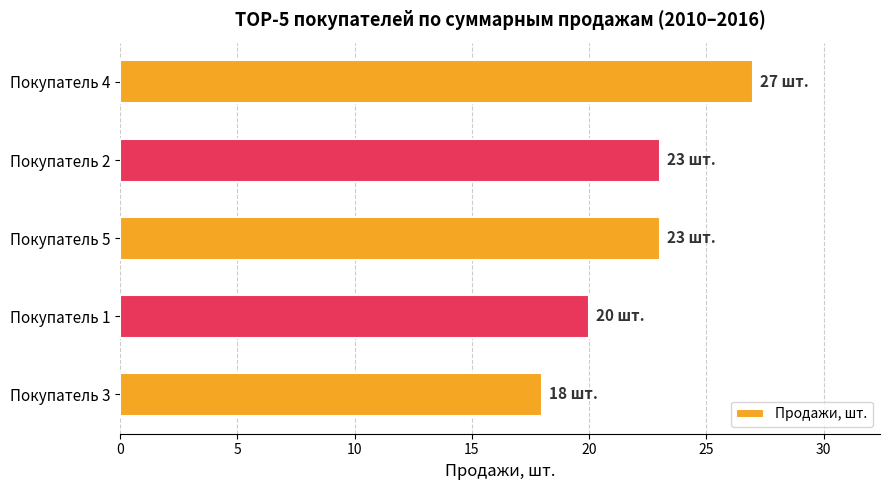

The chart shows a value of 18 at Покупатель 3. True or false?

True